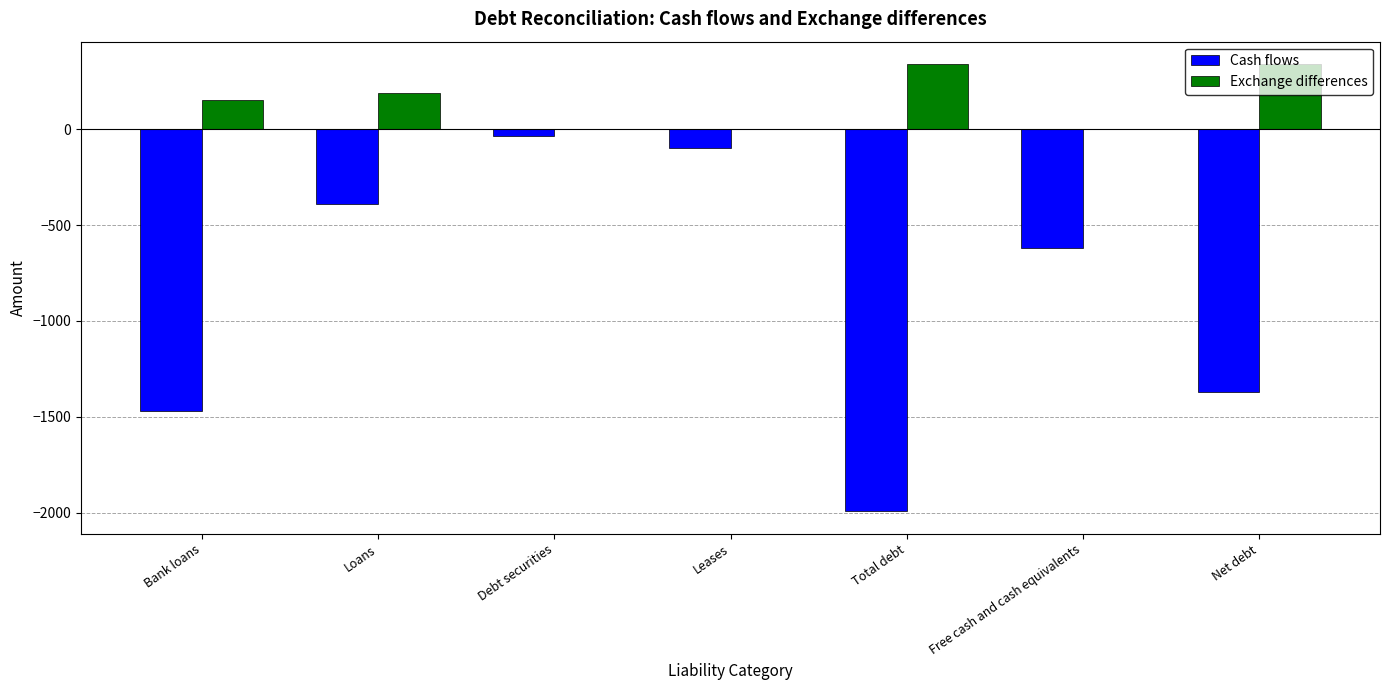

Between Total debt and Net debt, which series saw the biggest shift?

Cash flows